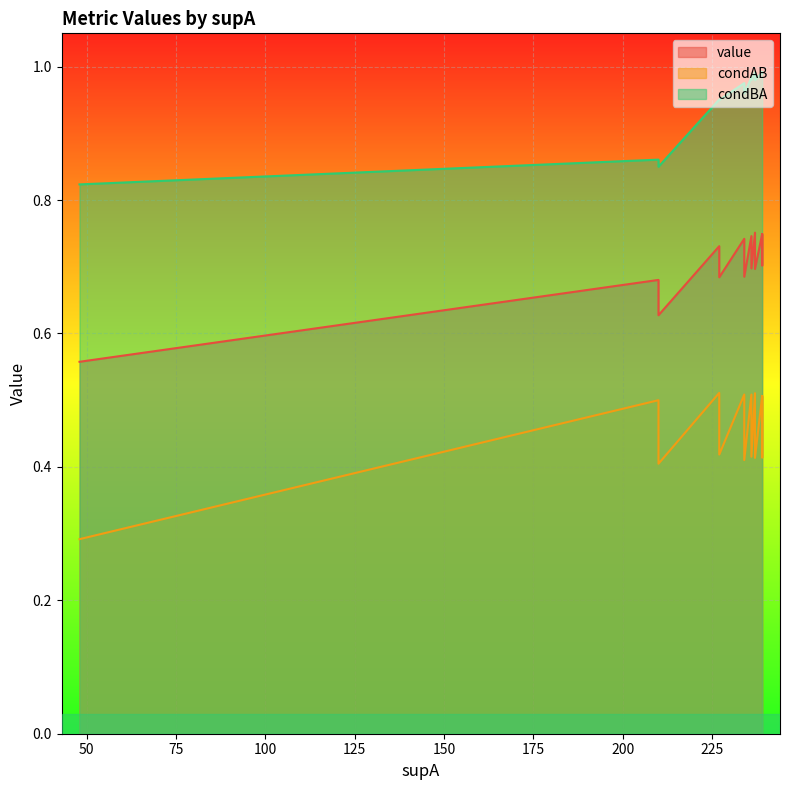

What is the value of the condBA point at the 11th from the left?

1.0